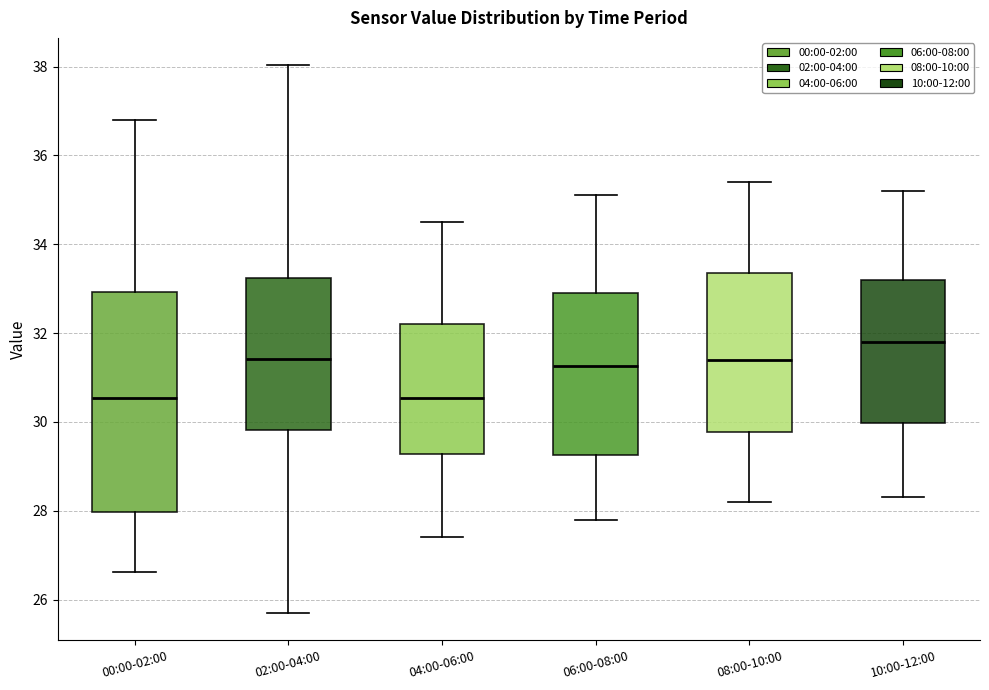

Reading left to right, read every box against the y-axis: the position of its median line, the range the box covers, and the ends of its whiskers. The values are not printed on the chart, so give them approximately, as read against the axis.

00:00-02:00: median 30.6, box 28.0 to 33.0, whiskers 26.6 to 36.8
02:00-04:00: median 31.4, box 29.8 to 33.2, whiskers 25.8 to 38.0
04:00-06:00: median 30.6, box 29.2 to 32.2, whiskers 27.4 to 34.6
06:00-08:00: median 31.2, box 29.2 to 33.0, whiskers 27.8 to 35.2
08:00-10:00: median 31.4, box 29.8 to 33.4, whiskers 28.2 to 35.4
10:00-12:00: median 31.8, box 30.0 to 33.2, whiskers 28.4 to 35.2